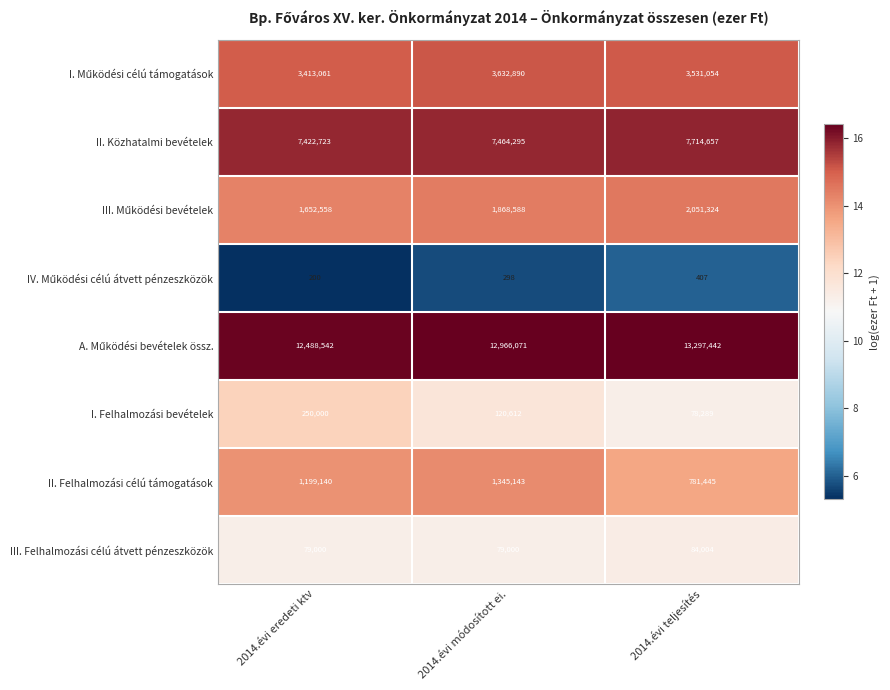

Count the number of data series in this chart.

8